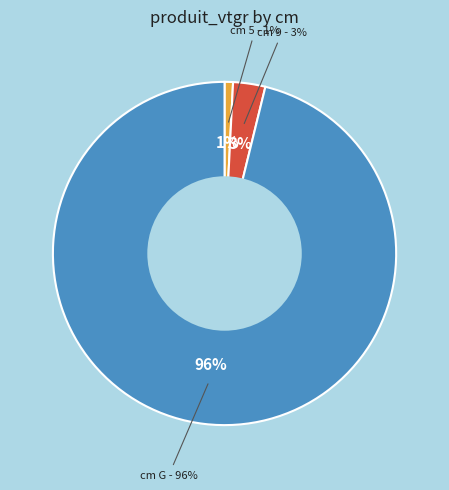

Which slice represents more than half of the pie?

G